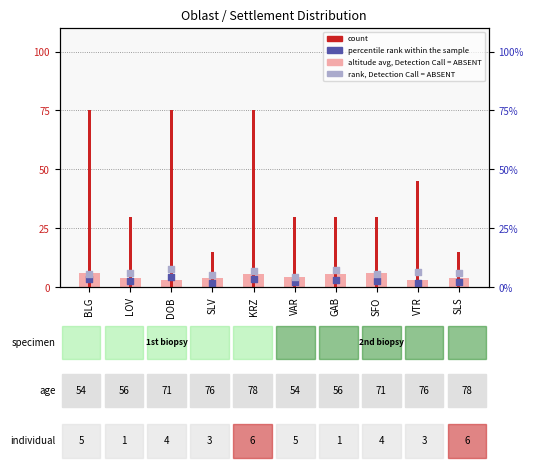

At which category is the sum across all series the highest?

KRZ